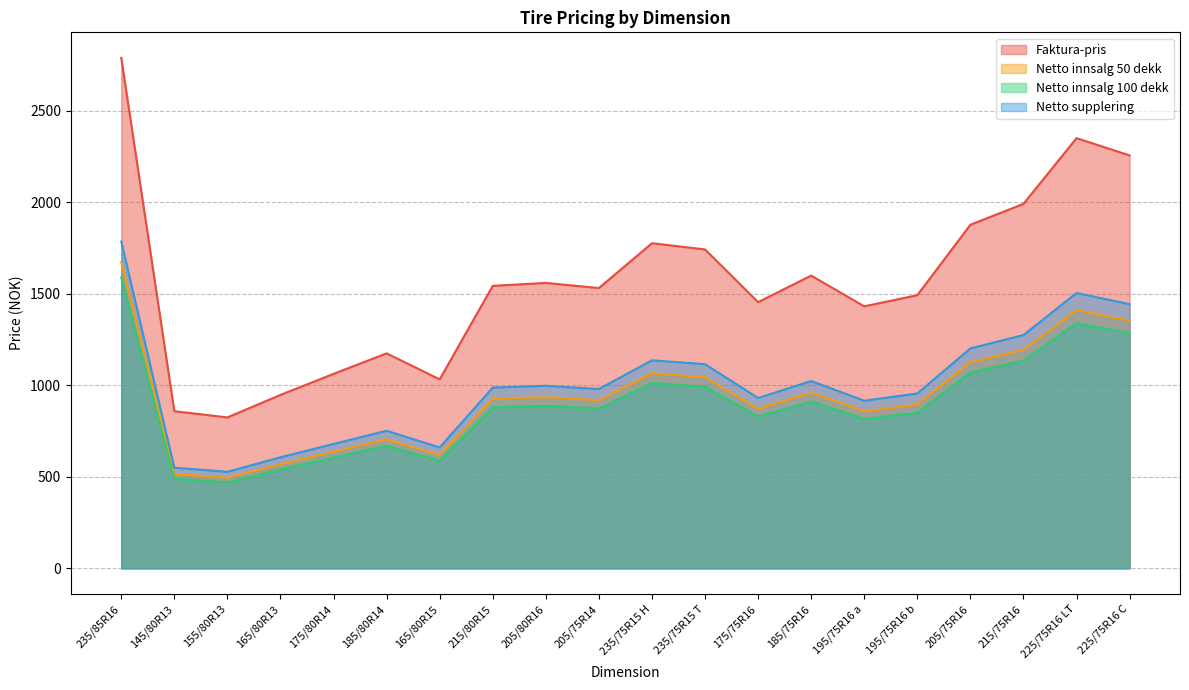

How many distinct data groups are displayed?

4